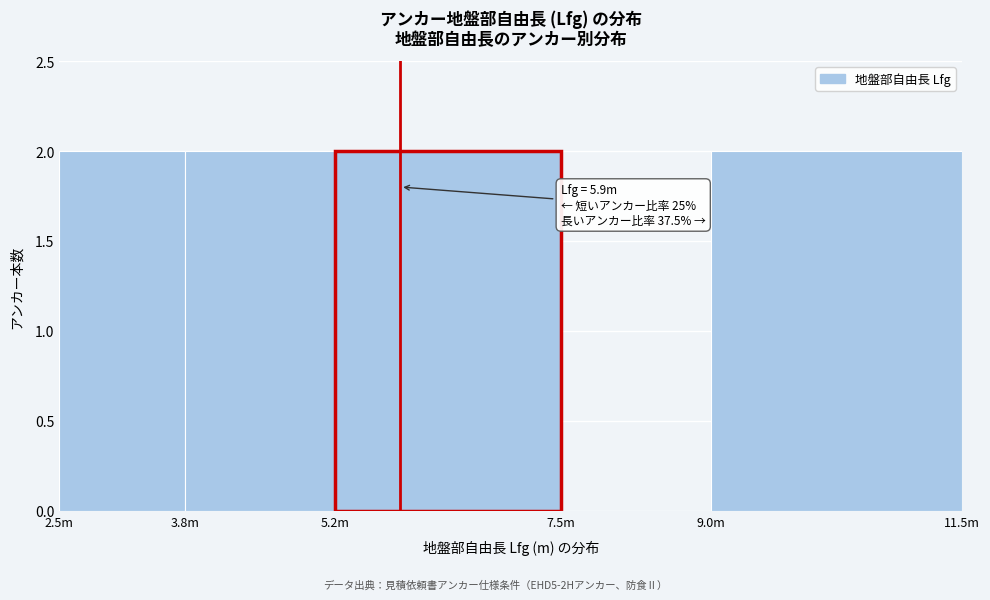

Reading right to left, transcribe all the data shown in this chart.

9.0m=2	7.5m=0	5.2m=2	3.8m=2	2.5m=2